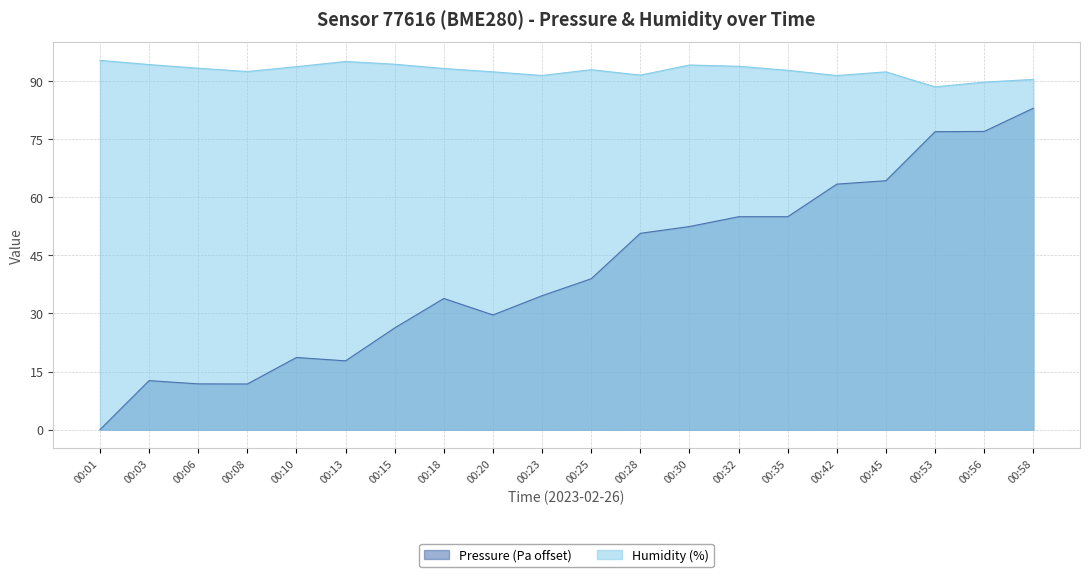

True or false: Pressure (Pa) and Humidity (%) intersect in this chart.

False